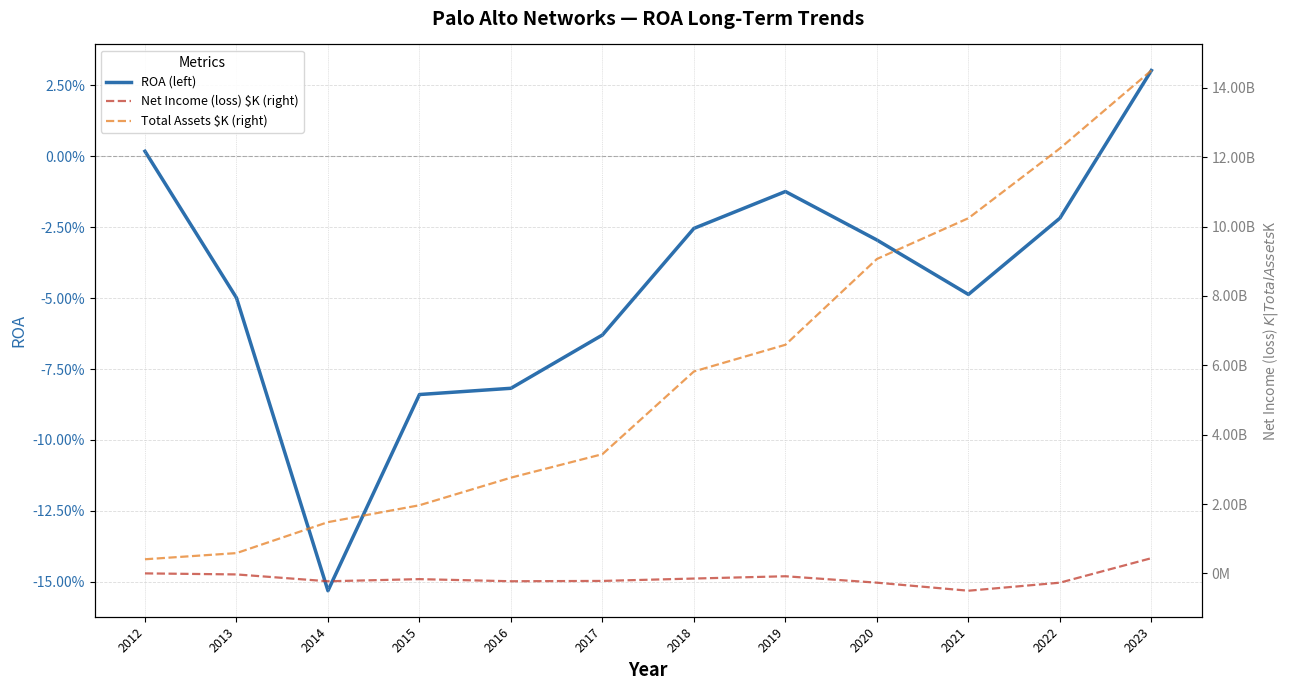

True or false: Total Assets $K (right) and Net Income (loss) $K (right) intersect in this chart.

False